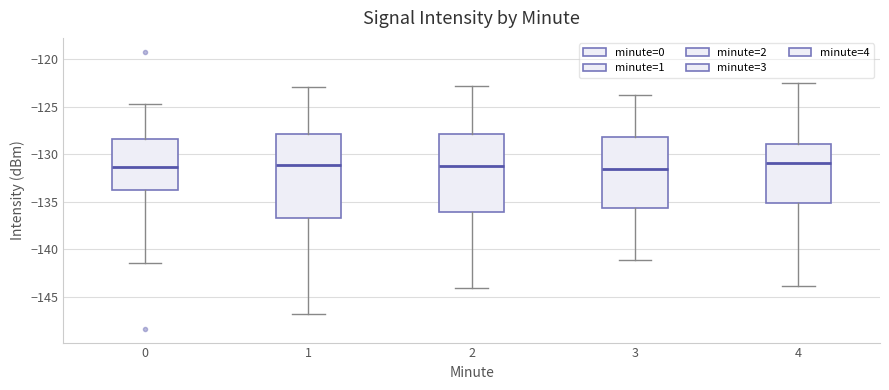

Reading left to right, read every box against the y-axis: the position of its median line, the range the box covers, and the ends of its whiskers. The values are not printed on the chart, so give them approximately, as read against the axis.

0: median -131.5, box -134.0 to -128.5, whiskers -141.5 to -124.5
1: median -131.0, box -136.5 to -128.0, whiskers -147.0 to -123.0
2: median -131.5, box -136.0 to -128.0, whiskers -144.0 to -123.0
3: median -131.5, box -135.5 to -128.0, whiskers -141.0 to -124.0
4: median -131.0, box -135.0 to -129.0, whiskers -144.0 to -122.5